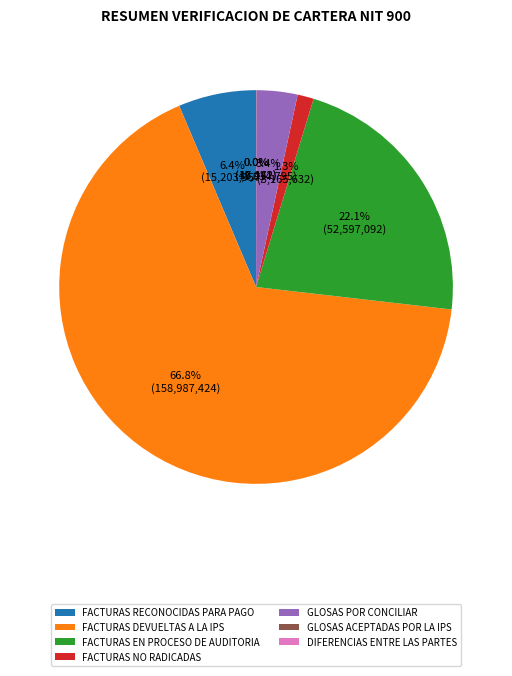

What is the majority slice?

FACTURAS DEVUELTAS A LA IPS